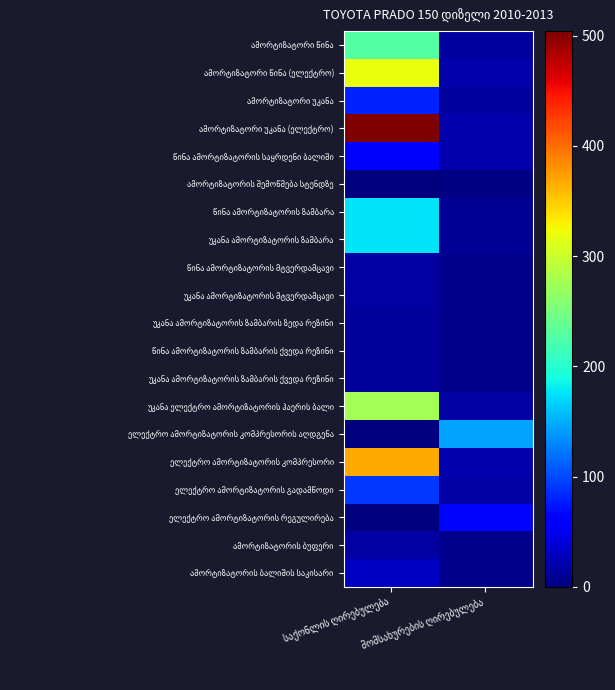

What value does the ამორტიზატორი უკანა (ელექტრო) series have at მომსახურების ღირებულება?

20.6